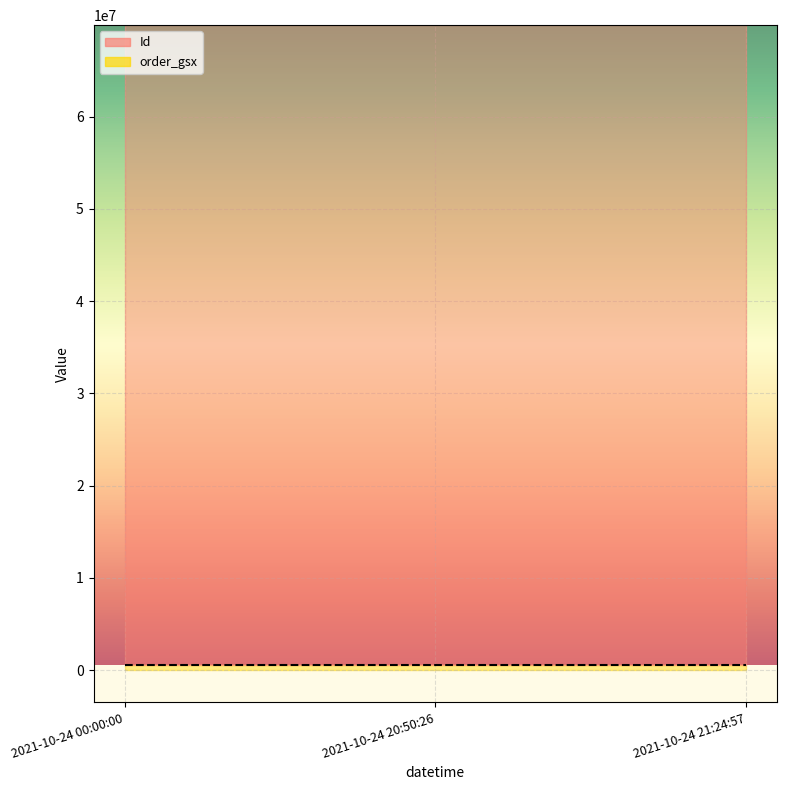

What is the spread (max minus min) of values at 2021-10-24 21:24:57?

69383202